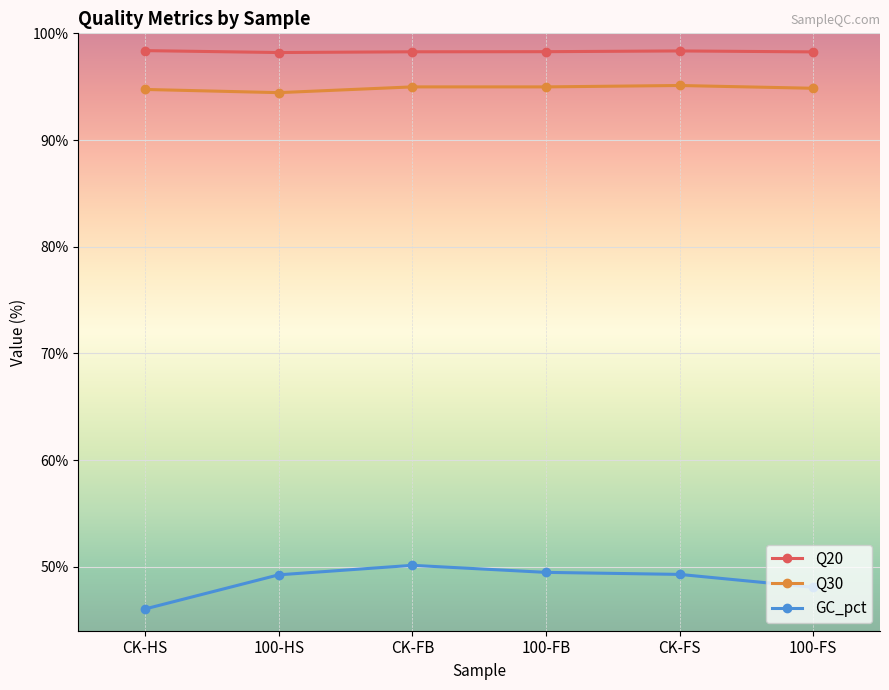

At CK-FS, list the series in order from largest to smallest.

Q20, Q30, GC_pct